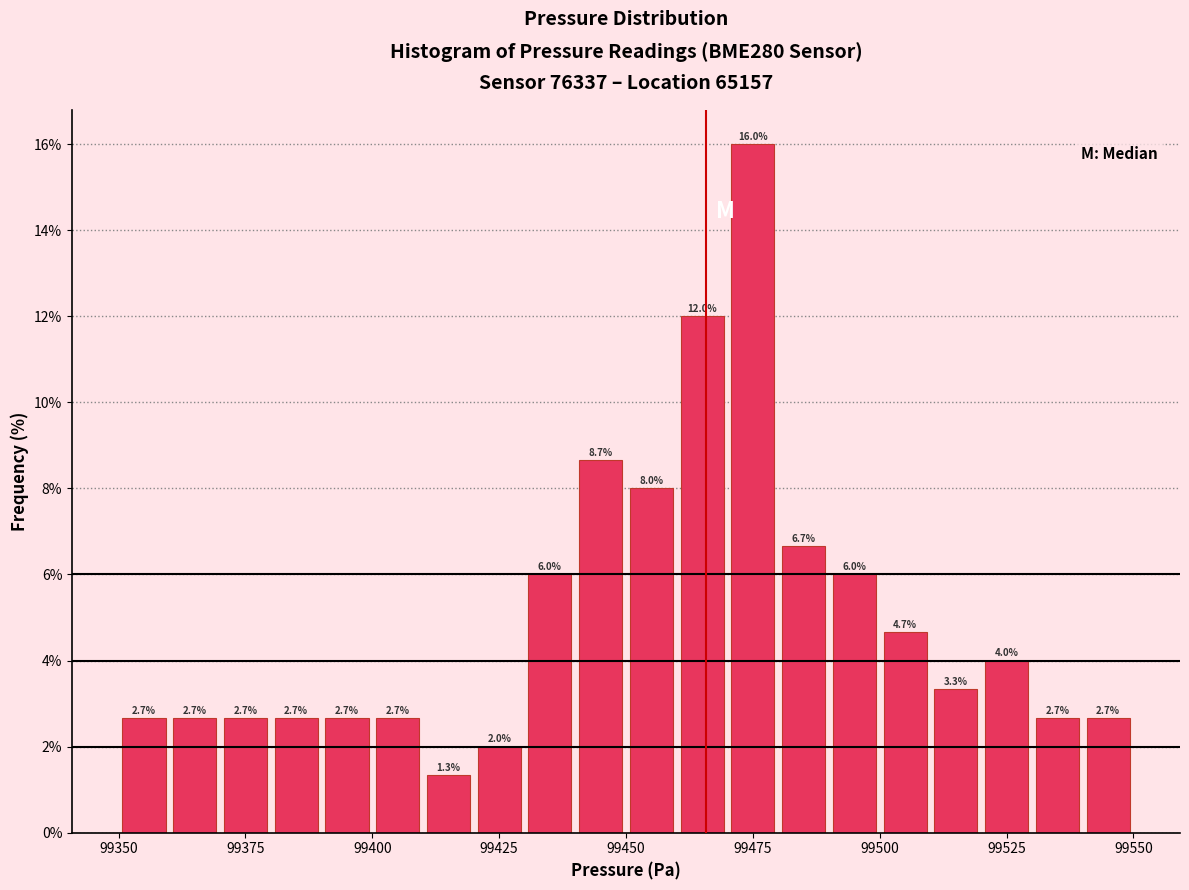

Read against the x-axis, roughly where is the centre of the tallest bar?

99475